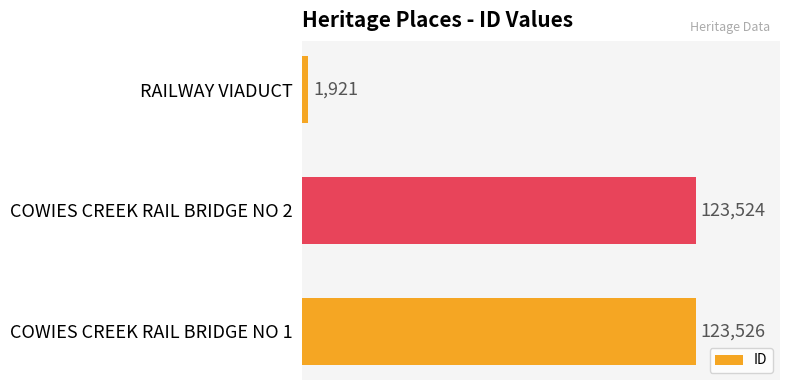

What is the sum of all values?

248971